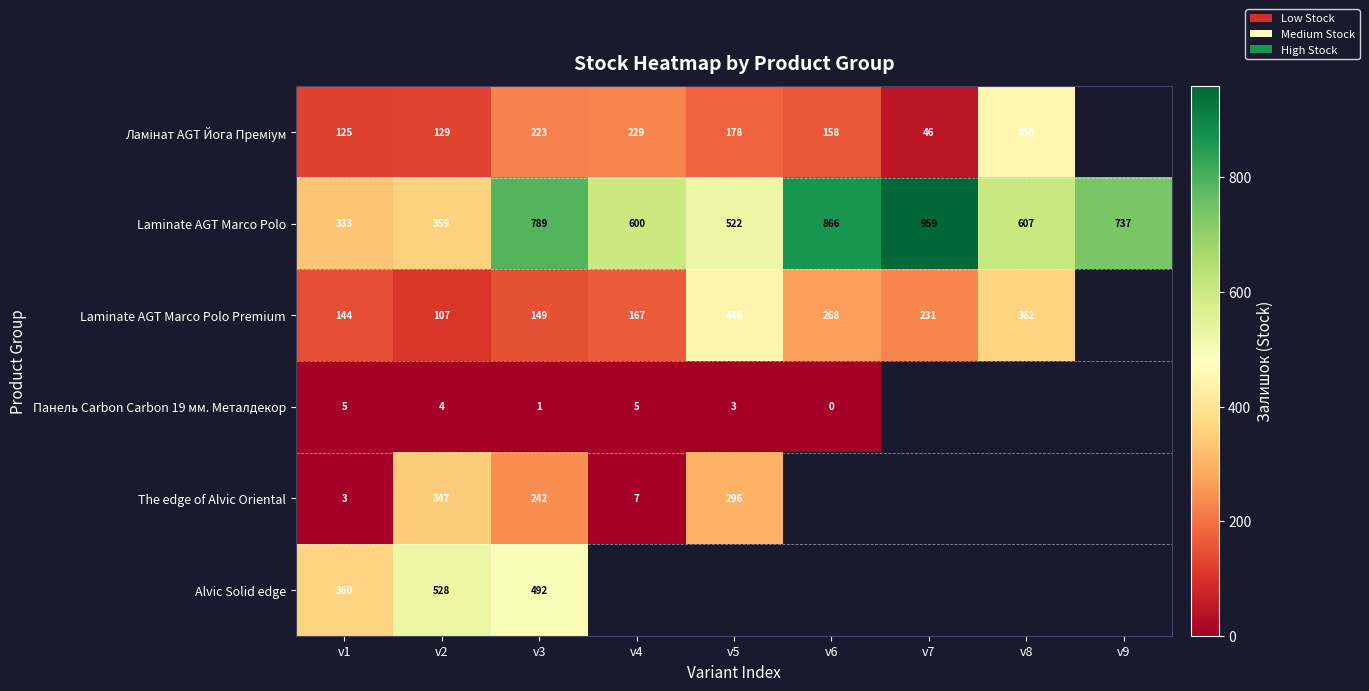

Which category has the lowest value in the Laminate AGT Marco Polo series?

v1